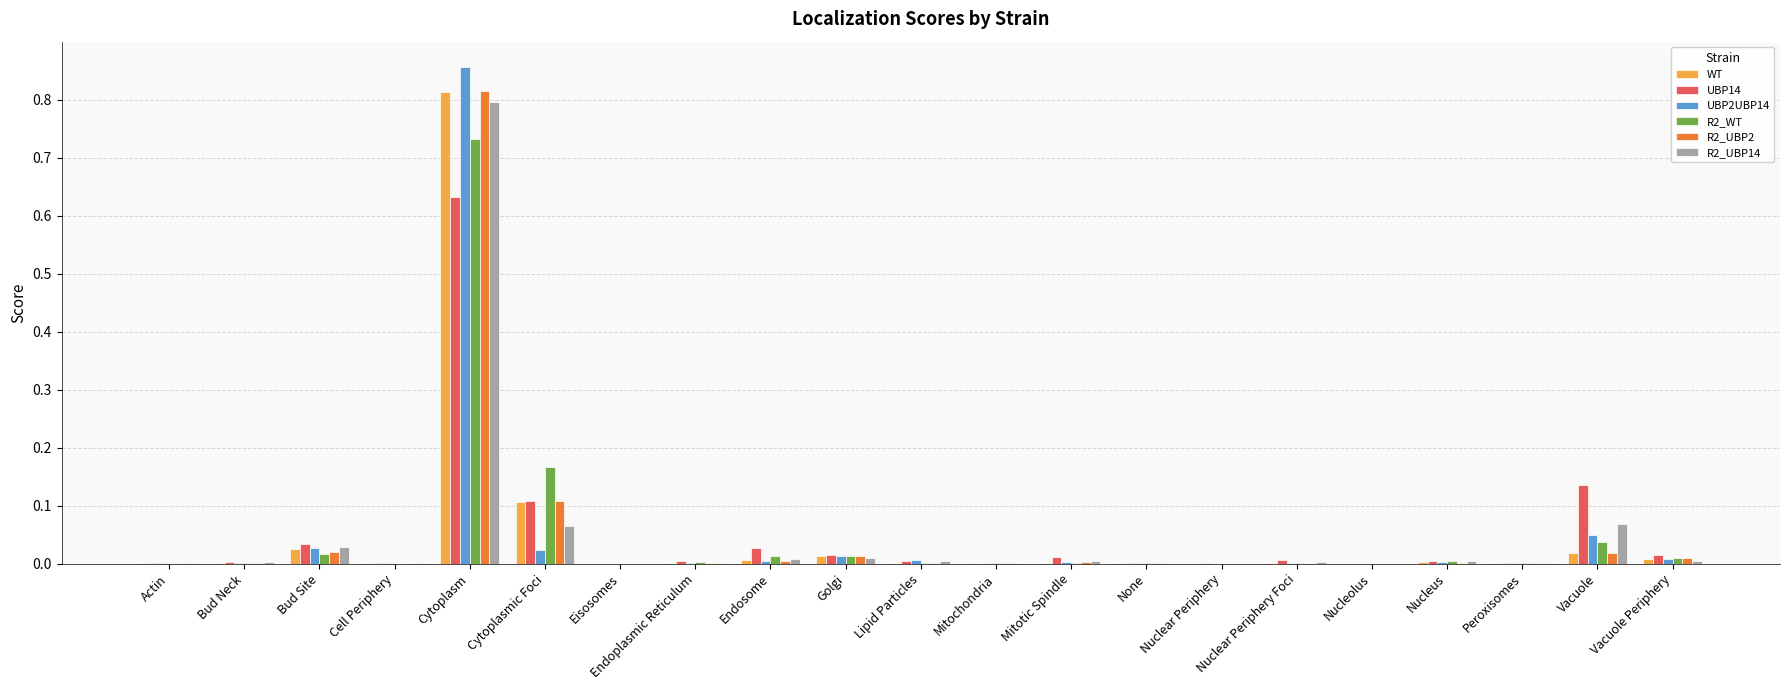

How many groups of bars are there?

21